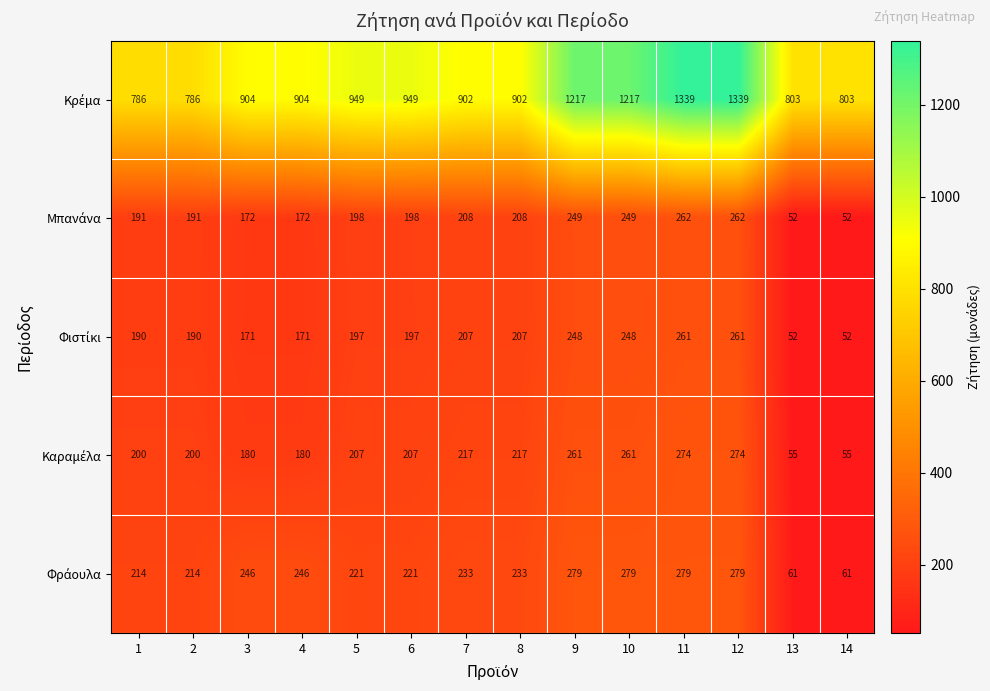

What is the difference between the highest and lowest values at 11?

1078